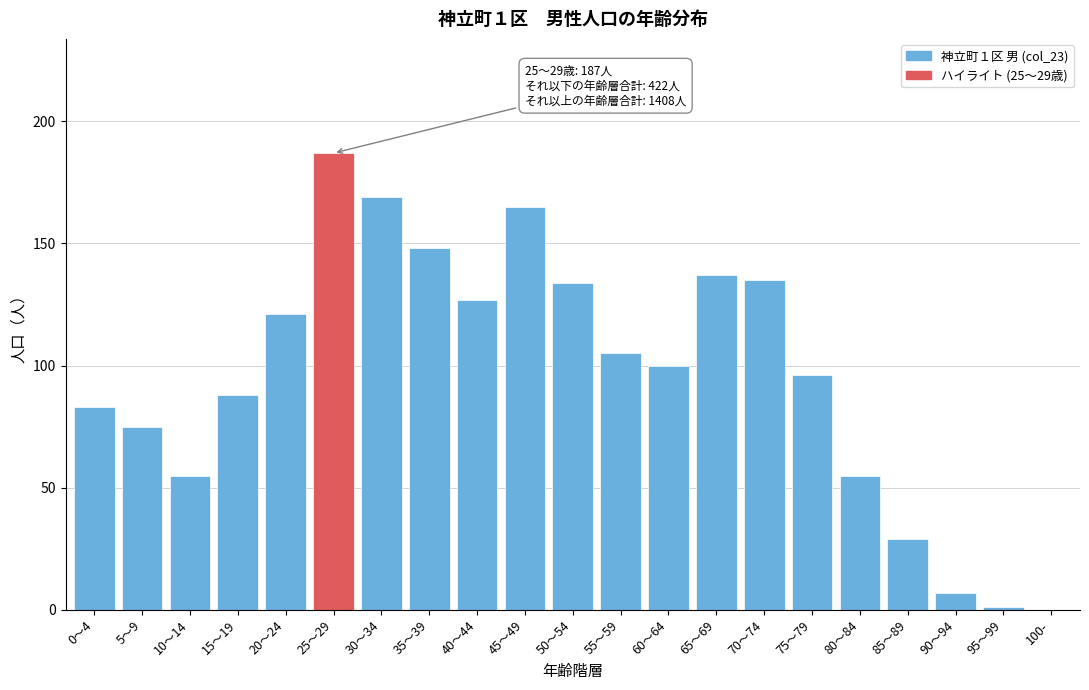

Reading left to right, transcribe all the data shown in this chart.

0～4=83	5～9=75	10～14=55	15～19=88	20～24=121	25～29=187	30～34=169	35～39=148	40～44=127	45～49=165	50～54=134	55～59=105	60～64=100	65～69=137	70～74=135	75～79=96	80～84=55	85～89=29	90～94=7	95～99=1	100-=0